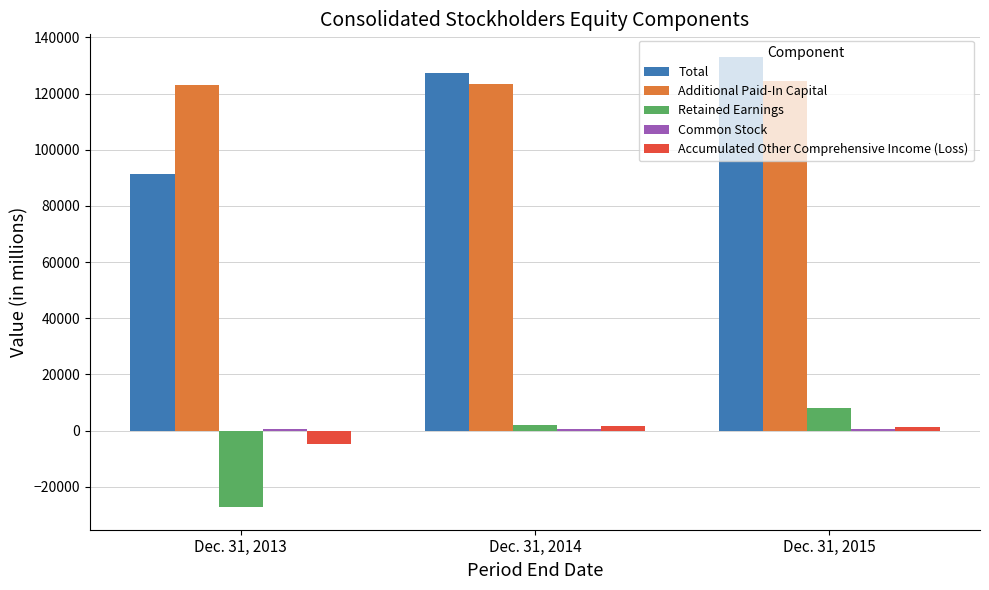

What is the sum of the Total values at Dec. 31, 2014 and Dec. 31, 2013?

218704